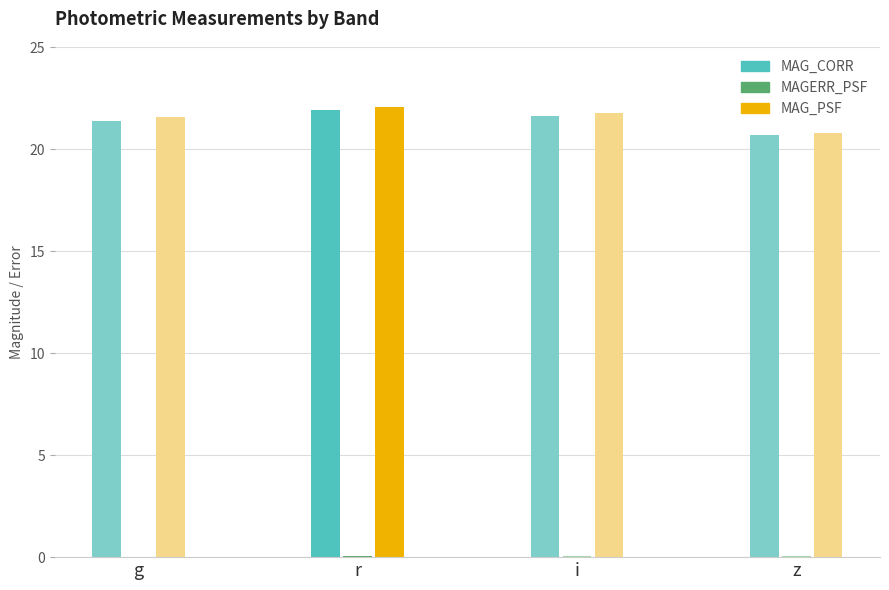

Which series has the largest range (max minus min)?

MAG_PSF